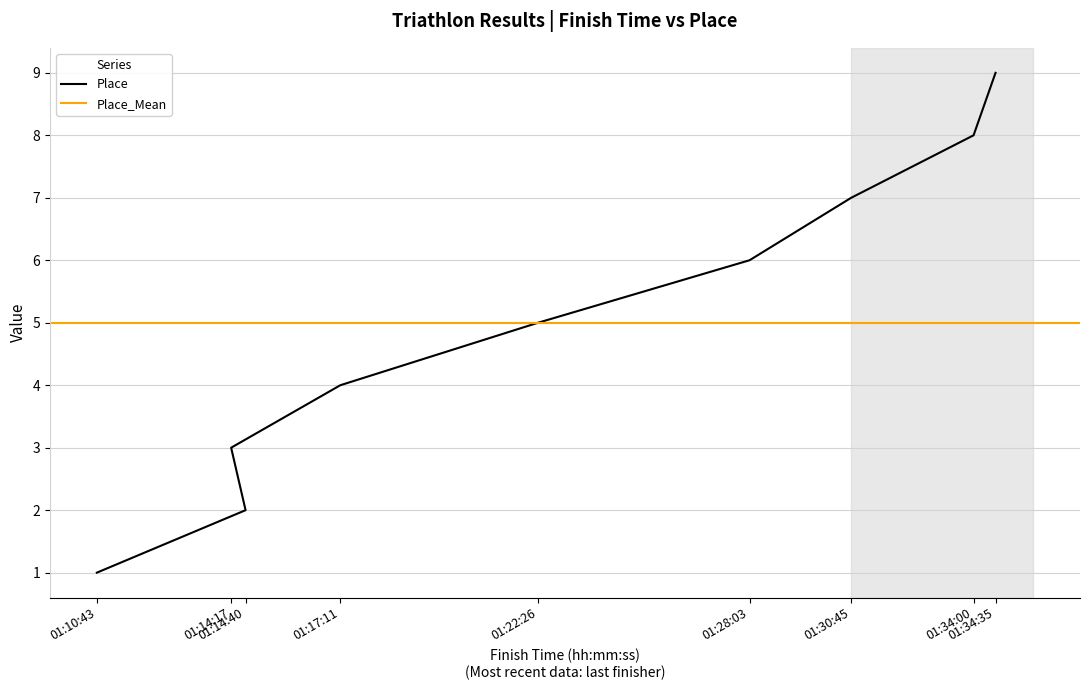

What is the average value?

5